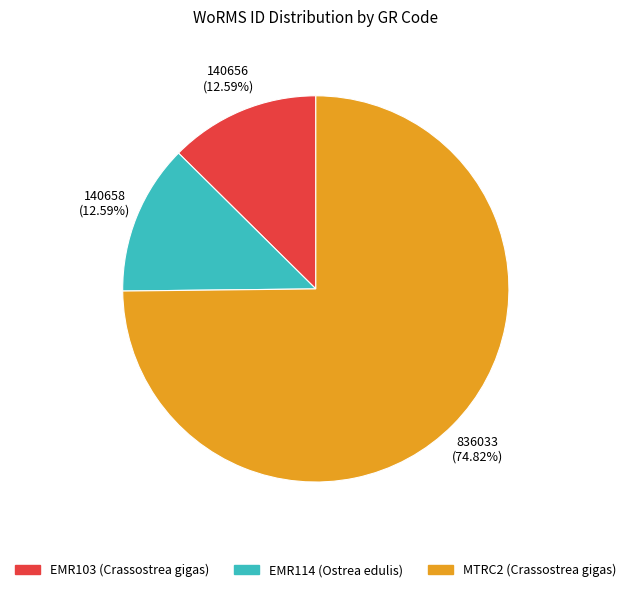

To the nearest percent, what is the difference between the MTRC2 (Crassostrea gigas) and EMR103 (Crassostrea gigas) slice percentages?

62%